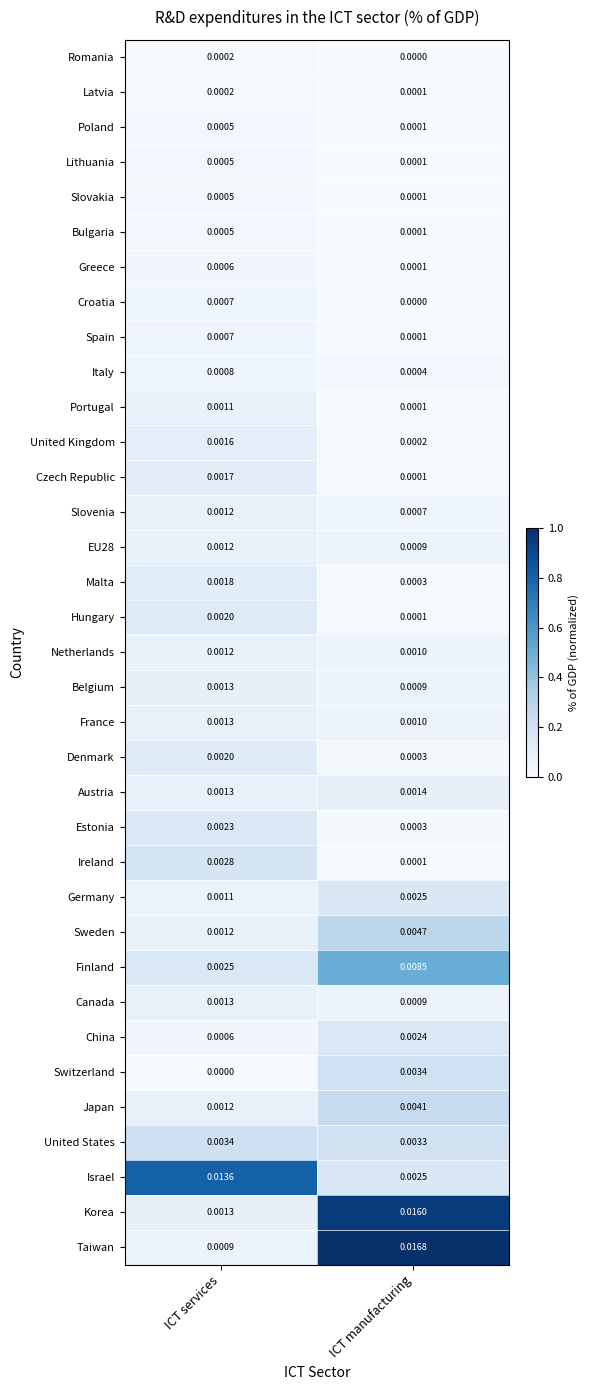

Which series has the widest spread of values?

Taiwan